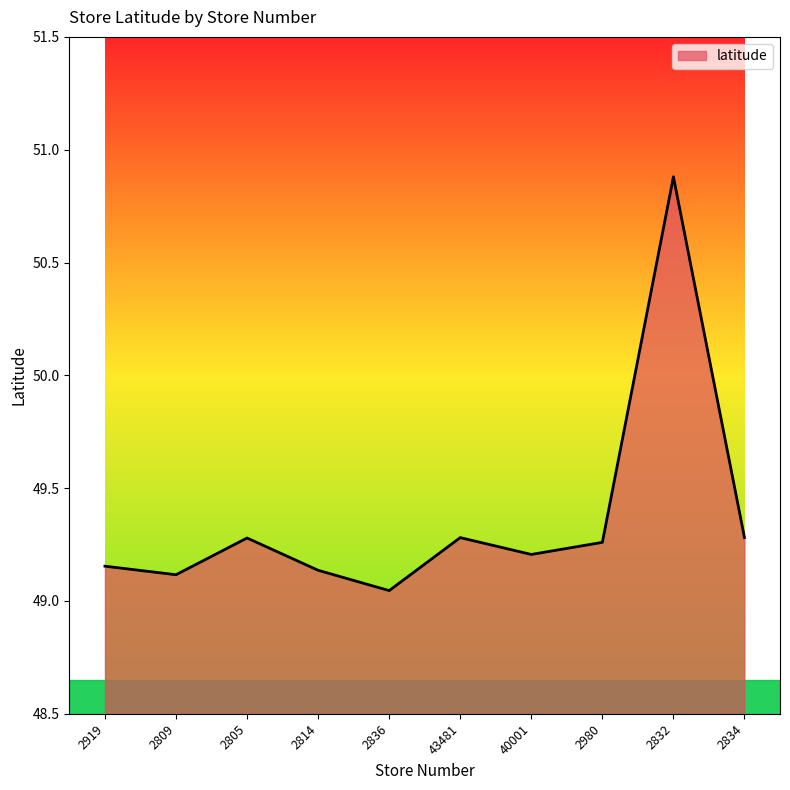

How many lines are shown in the chart?

1